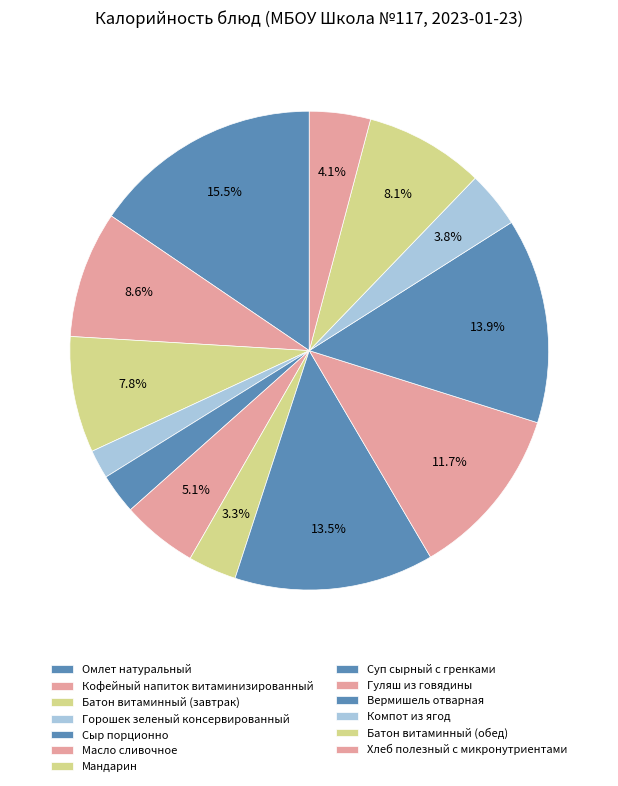

What percentage is the Горошек зеленый консервированный slice, to the nearest percent?

2%